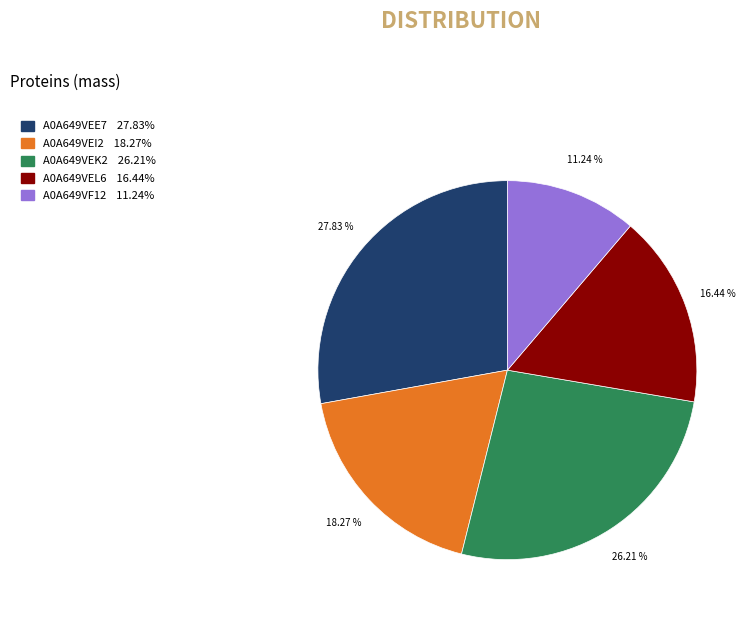

How many slices are in this pie chart?

5